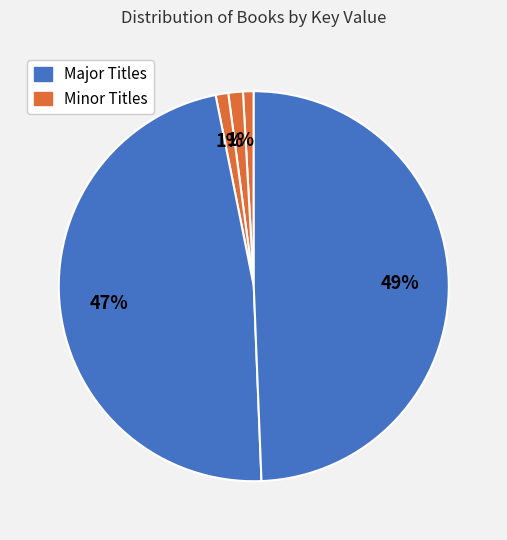

How many segments does this pie chart have?

5